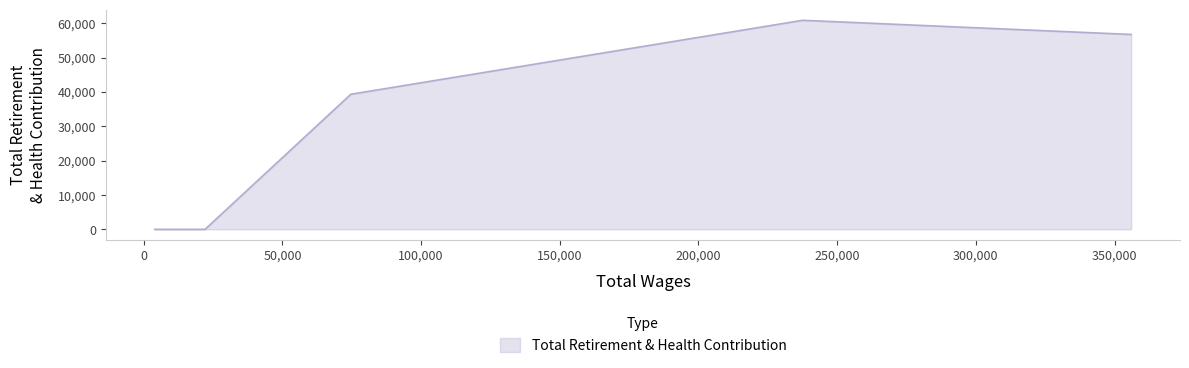

Does the chart have visible grid lines?

No